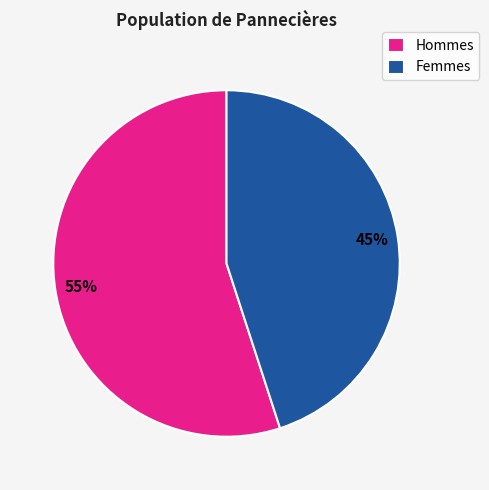

Is the sum of Femmes and Hommes greater than half?

Yes